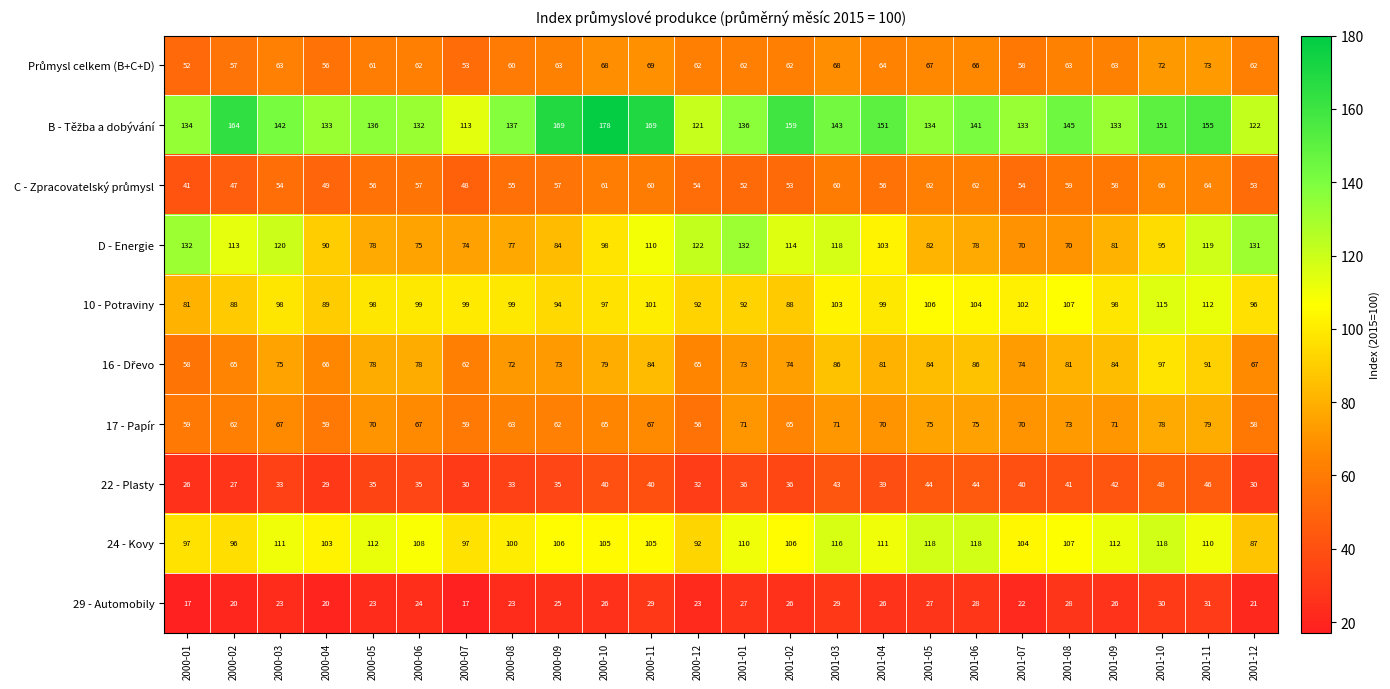

What is the maximum value shown in the chart?

178